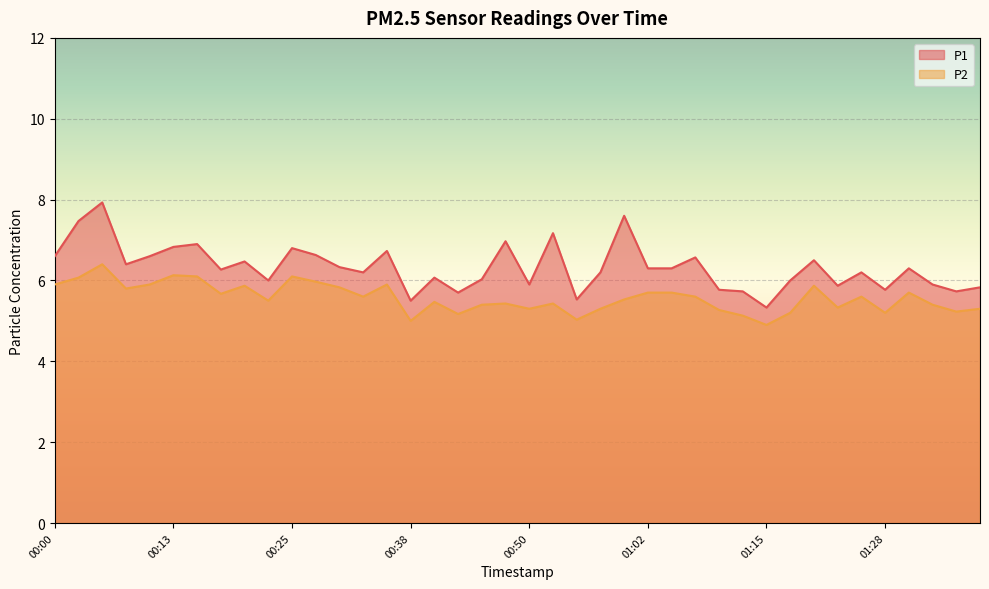

What is the sum of all P2 values?

222.9